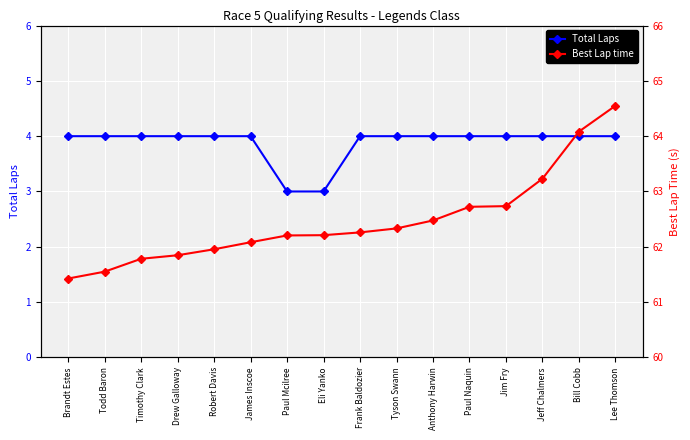

At how many categories does at least one series exceed 27?

16